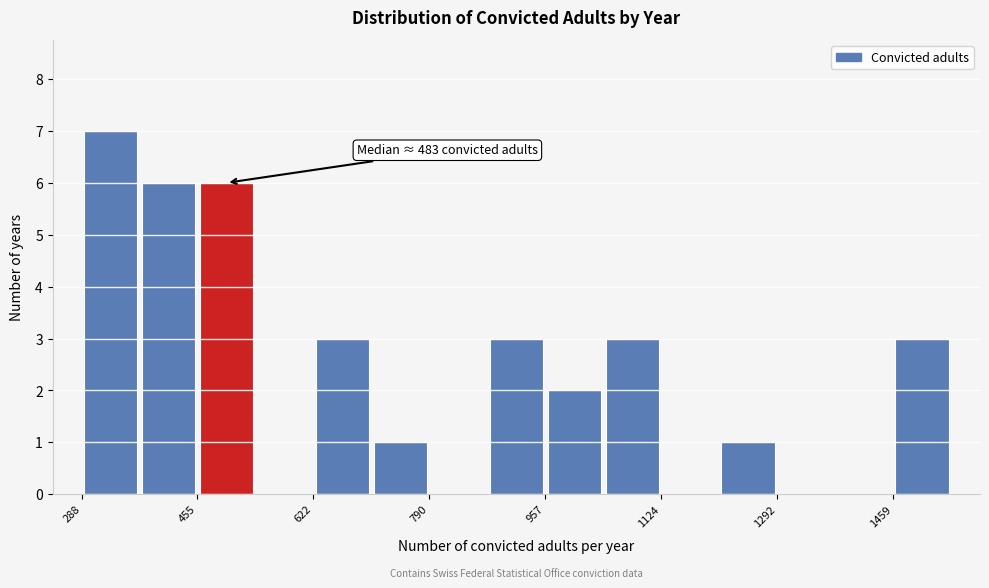

Which range on the x-axis has the tallest bar?

280 to 380